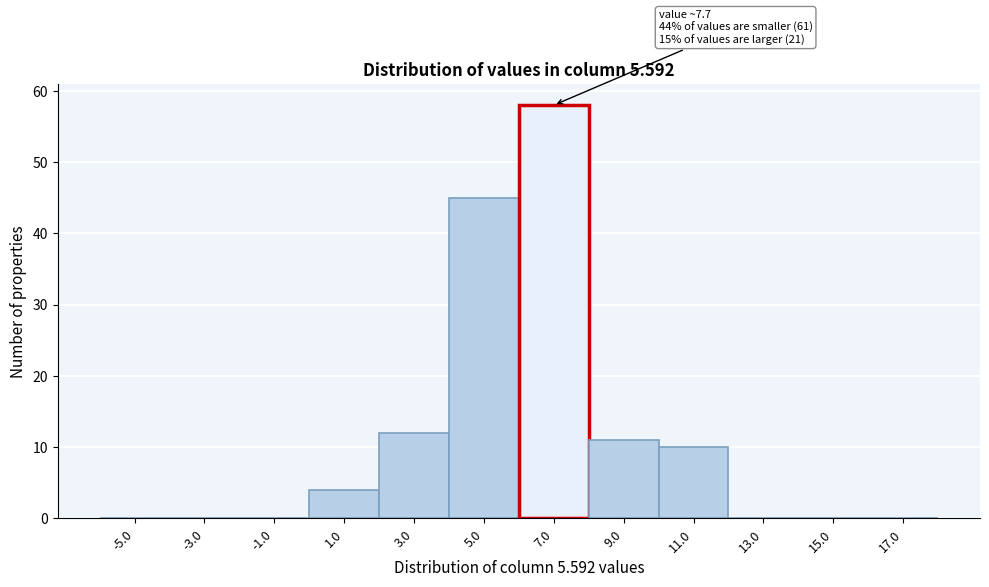

Reading right to left, list all the values displayed in this chart.

17.0=0	15.0=0	13.0=0	11.0=10	9.0=11	7.0=58	5.0=45	3.0=12	1.0=4	-1.0=0	-3.0=0	-5.0=0